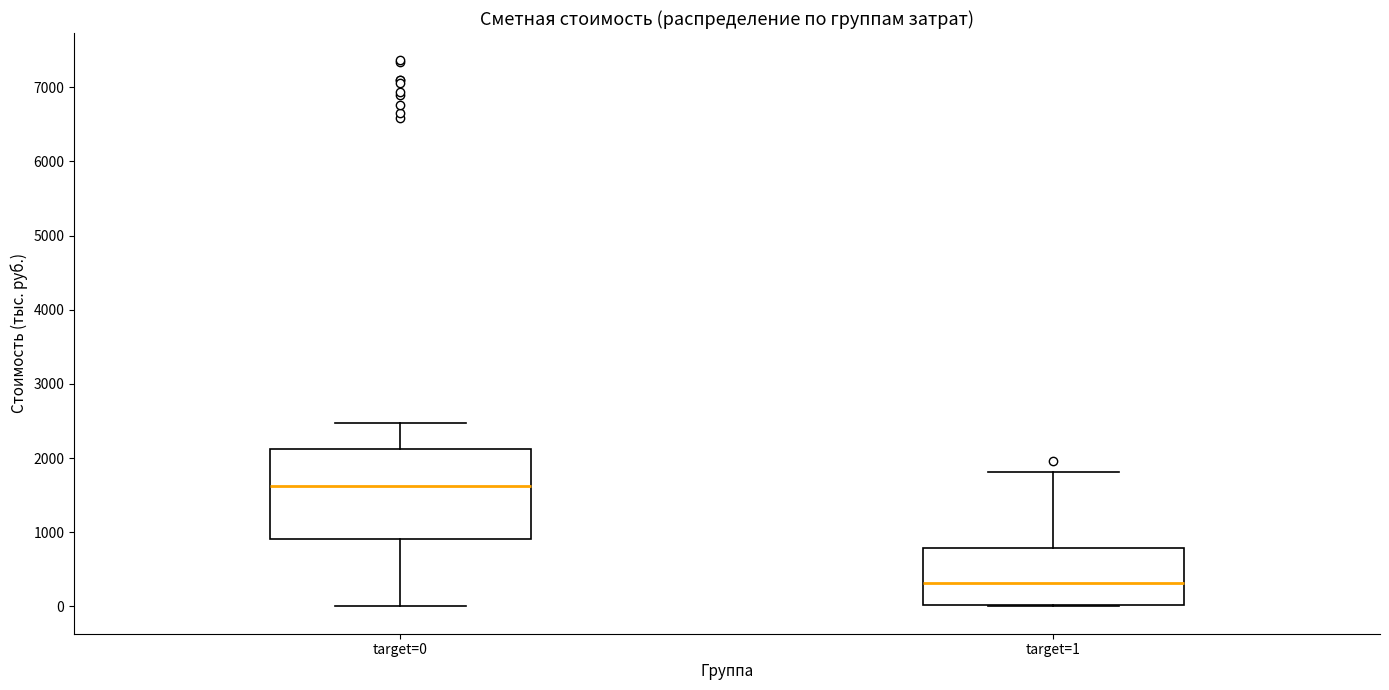

Reading left to right, transcribe this box plot: for each box, give where its median line is, the range the box spans, and where its two whiskers end, as read against the y-axis. The values are not printed on the chart, so give them approximately, as read against the axis.

target=0: median 1600, box 900 to 2100, whiskers 0 to 2500
target=1: median 300, box 0 to 800, whiskers 0 to 1800